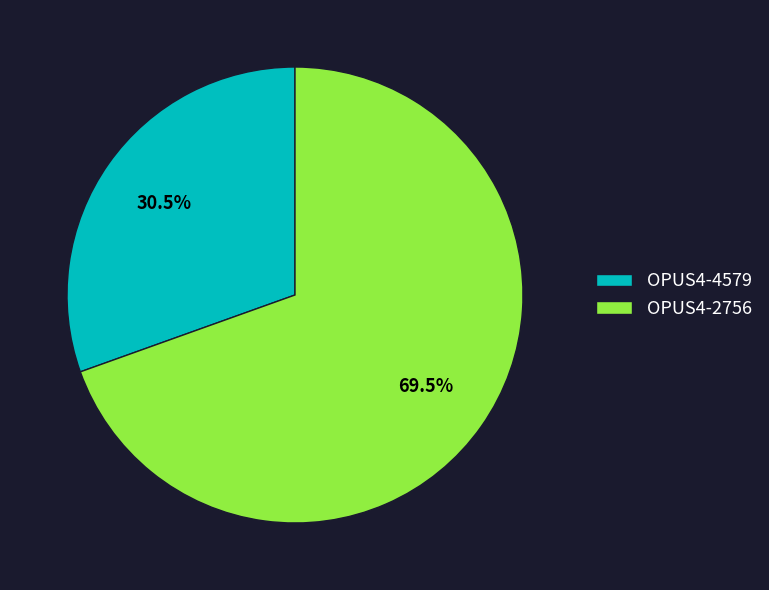

What percentage do OPUS4-4579 and OPUS4-2756 together represent?

100.0%